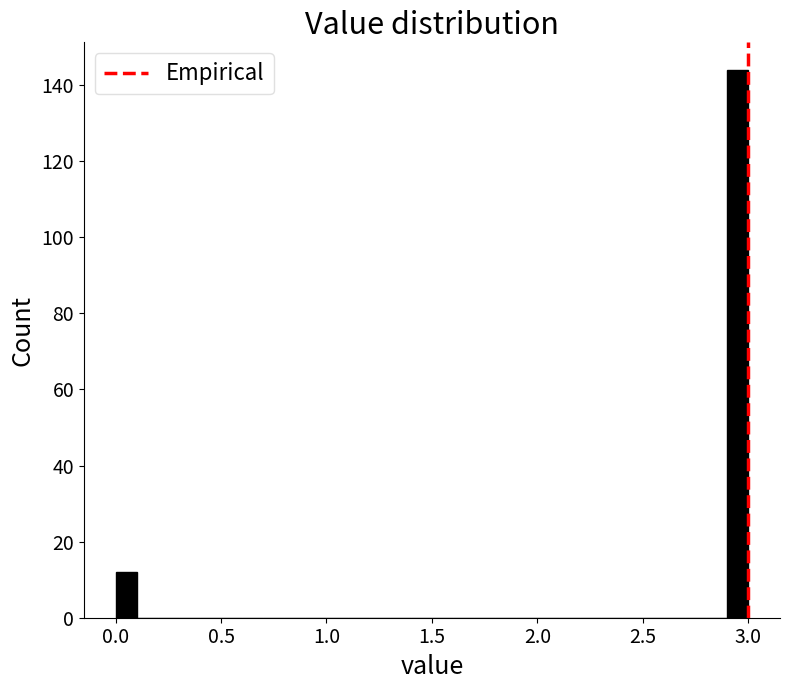

Around what value on the x-axis is the tallest bar? Give the approximate position of its centre, as read against the axis.

2.95